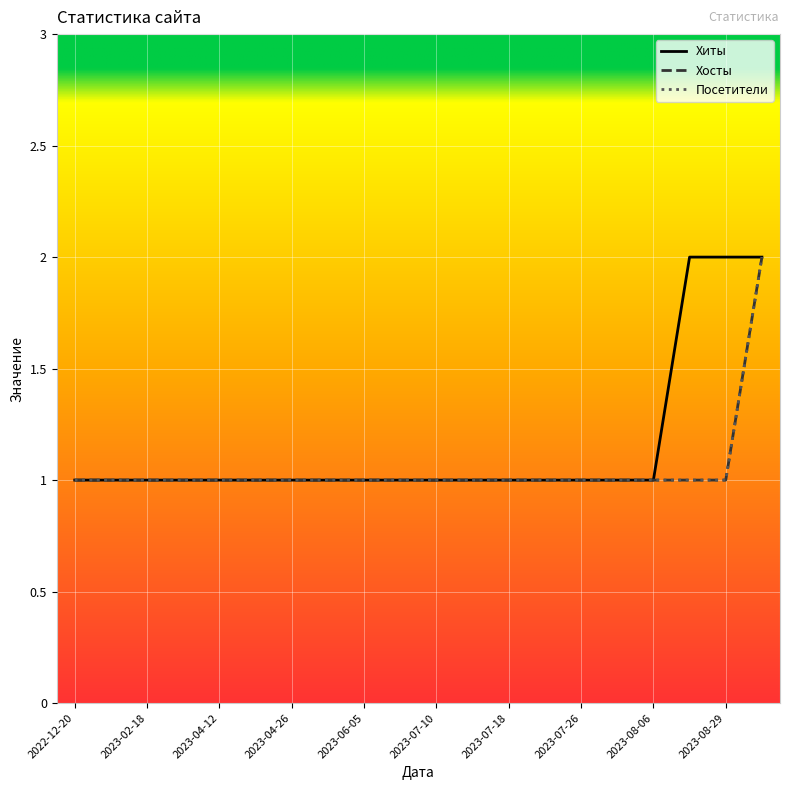

Does the chart display data point markers on the line(s)?

No